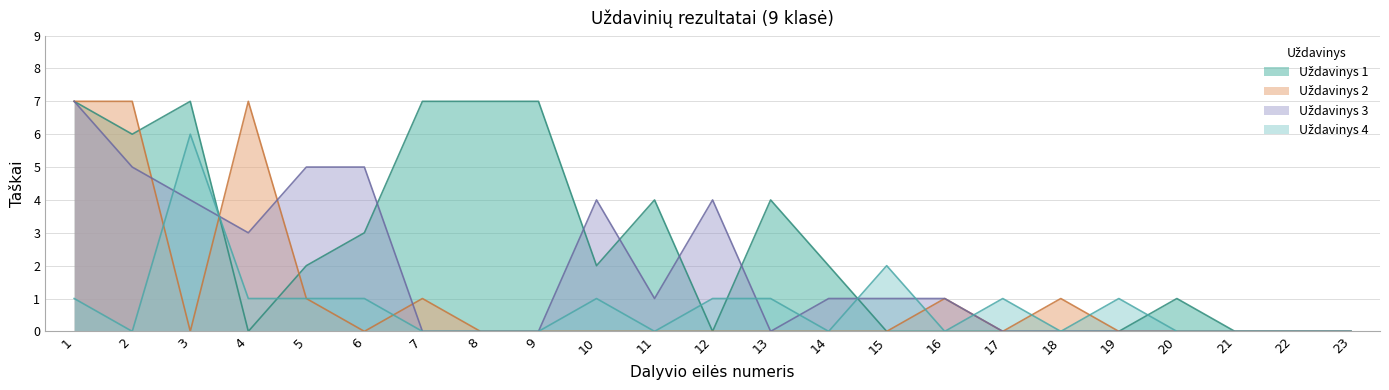

In Uždavinys 1, how many points are higher than both neighbors (excluding endpoints)?

4